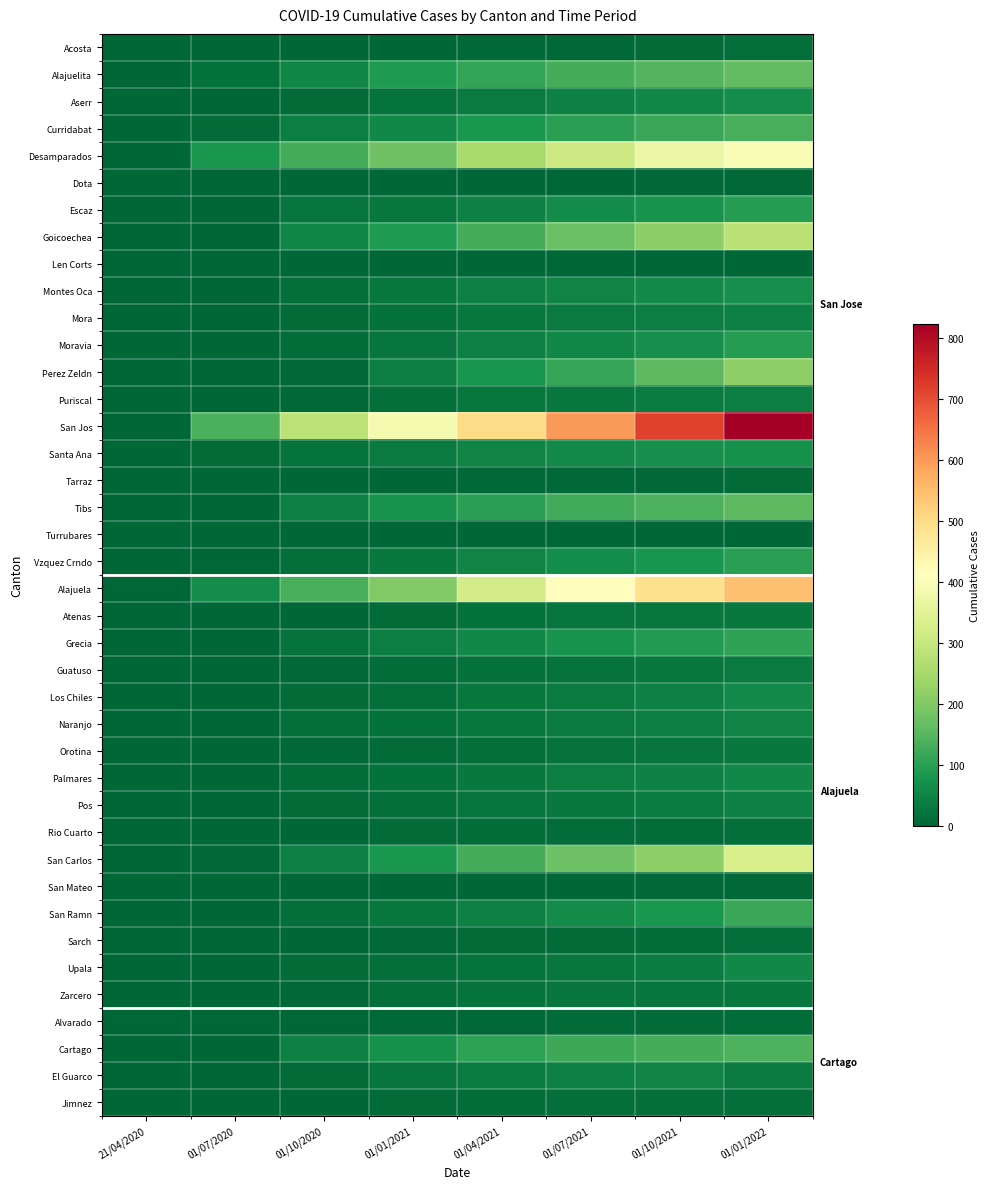

Reading right to left, list all the values displayed in this chart.

Acosta: 01/01/2022=15	01/10/2021=7	01/07/2021=6	01/04/2021=5	01/01/2021=3	01/10/2020=2	01/07/2020=0	21/04/2020=0
Alajuelita: 01/01/2022=162	01/10/2021=145	01/07/2021=130	01/04/2021=112	01/01/2021=87	01/10/2020=52	01/07/2020=18	21/04/2020=0
Aserr: 01/01/2022=66	01/10/2021=56	01/07/2021=48	01/04/2021=35	01/01/2021=20	01/10/2020=8	01/07/2020=0	21/04/2020=0
Curridabat: 01/01/2022=134	01/10/2021=116	01/07/2021=101	01/04/2021=83	01/01/2021=57	01/10/2020=40	01/07/2020=8	21/04/2020=0
Desamparados: 01/01/2022=398	01/10/2021=372	01/07/2021=311	01/04/2021=253	01/01/2021=178	01/10/2020=131	01/07/2020=82	21/04/2020=1
Dota: 01/01/2022=4	01/10/2021=4	01/07/2021=3	01/04/2021=2	01/01/2021=1	01/10/2020=1	01/07/2020=0	21/04/2020=0
Escaz: 01/01/2022=95	01/10/2021=75	01/07/2021=62	01/04/2021=46	01/01/2021=31	01/10/2020=23	01/07/2020=1	21/04/2020=0
Goicoechea: 01/01/2022=277	01/10/2021=214	01/07/2021=171	01/04/2021=130	01/01/2021=88	01/10/2020=54	01/07/2020=1	21/04/2020=0
Len Corts: 01/01/2022=2	01/10/2021=2	01/07/2021=1	01/04/2021=1	01/01/2021=1	01/10/2020=0	01/07/2020=0	21/04/2020=0
Montes Oca: 01/01/2022=68	01/10/2021=60	01/07/2021=51	01/04/2021=43	01/01/2021=28	01/10/2020=14	01/07/2020=0	21/04/2020=0
Mora: 01/01/2022=43	01/10/2021=40	01/07/2021=34	01/04/2021=28	01/01/2021=18	01/10/2020=9	01/07/2020=1	21/04/2020=0
Moravia: 01/01/2022=96	01/10/2021=70	01/07/2021=57	01/04/2021=42	01/01/2021=24	01/10/2020=12	01/07/2020=0	21/04/2020=0
Perez Zeldn: 01/01/2022=217	01/10/2021=155	01/07/2021=113	01/04/2021=80	01/01/2021=40	01/10/2020=6	01/07/2020=0	21/04/2020=0
Puriscal: 01/01/2022=39	01/10/2021=36	01/07/2021=32	01/04/2021=26	01/01/2021=15	01/10/2020=6	01/07/2020=0	21/04/2020=0
San Jos: 01/01/2022=823	01/10/2021=714	01/07/2021=600	01/04/2021=500	01/01/2021=390	01/10/2020=282	01/07/2020=138	21/04/2020=2
Santa Ana: 01/01/2022=73	01/10/2021=69	01/07/2021=60	01/04/2021=51	01/01/2021=34	01/10/2020=22	01/07/2020=8	21/04/2020=1
Tarraz: 01/01/2022=9	01/10/2021=6	01/07/2021=5	01/04/2021=4	01/01/2021=2	01/10/2020=2	01/07/2020=0	21/04/2020=0
Tibs: 01/01/2022=155	01/10/2021=140	01/07/2021=123	01/04/2021=101	01/01/2021=74	01/10/2020=43	01/07/2020=1	21/04/2020=0
Turrubares: 01/01/2022=2	01/10/2021=2	01/07/2021=1	01/04/2021=1	01/01/2021=0	01/10/2020=0	01/07/2020=0	21/04/2020=0
Vzquez Crndo: 01/01/2022=100	01/10/2021=80	01/07/2021=66	01/04/2021=51	01/01/2021=29	01/10/2020=13	01/07/2020=0	21/04/2020=0
Alajuela: 01/01/2022=546	01/10/2021=489	01/07/2021=415	01/04/2021=319	01/01/2021=200	01/10/2020=132	01/07/2020=65	21/04/2020=2
Atenas: 01/01/2022=32	01/10/2021=28	01/07/2021=23	01/04/2021=17	01/01/2021=8	01/10/2020=3	01/07/2020=0	21/04/2020=0
Grecia: 01/01/2022=108	01/10/2021=91	01/07/2021=74	01/04/2021=55	01/01/2021=39	01/10/2020=21	01/07/2020=1	21/04/2020=0
Guatuso: 01/01/2022=35	01/10/2021=28	01/07/2021=22	01/04/2021=18	01/01/2021=12	01/10/2020=6	01/07/2020=2	21/04/2020=0
Los Chiles: 01/01/2022=58	01/10/2021=44	01/07/2021=35	01/04/2021=26	01/01/2021=16	01/10/2020=8	01/07/2020=1	21/04/2020=0
Naranjo: 01/01/2022=50	01/10/2021=41	01/07/2021=34	01/04/2021=27	01/01/2021=18	01/10/2020=13	01/07/2020=1	21/04/2020=0
Orotina: 01/01/2022=32	01/10/2021=24	01/07/2021=20	01/04/2021=15	01/01/2021=9	01/10/2020=5	01/07/2020=0	21/04/2020=0
Palmares: 01/01/2022=55	01/10/2021=46	01/07/2021=39	01/04/2021=31	01/01/2021=19	01/10/2020=12	01/07/2020=1	21/04/2020=0
Pos: 01/01/2022=48	01/10/2021=38	01/07/2021=32	01/04/2021=25	01/01/2021=16	01/10/2020=9	01/07/2020=1	21/04/2020=0
Rio Cuarto: 01/01/2022=14	01/10/2021=11	01/07/2021=11	01/04/2021=10	01/01/2021=7	01/10/2020=3	01/07/2020=0	21/04/2020=0
San Carlos: 01/01/2022=331	01/10/2021=217	01/07/2021=175	01/04/2021=131	01/01/2021=84	01/10/2020=45	01/07/2020=5	21/04/2020=0
San Mateo: 01/01/2022=4	01/10/2021=4	01/07/2021=3	01/04/2021=2	01/01/2021=1	01/10/2020=1	01/07/2020=0	21/04/2020=0
San Ramn: 01/01/2022=118	01/10/2021=83	01/07/2021=62	01/04/2021=45	01/01/2021=28	01/10/2020=15	01/07/2020=0	21/04/2020=0
Sarch: 01/01/2022=15	01/10/2021=11	01/07/2021=9	01/04/2021=8	01/01/2021=4	01/10/2020=2	01/07/2020=0	21/04/2020=0
Upala: 01/01/2022=56	01/10/2021=36	01/07/2021=27	01/04/2021=21	01/01/2021=14	01/10/2020=7	01/07/2020=1	21/04/2020=0
Zarcero: 01/01/2022=27	01/10/2021=25	01/07/2021=24	01/04/2021=22	01/01/2021=16	01/10/2020=6	01/07/2020=0	21/04/2020=0
Alvarado: 01/01/2022=11	01/10/2021=9	01/07/2021=7	01/04/2021=6	01/01/2021=4	01/10/2020=2	01/07/2020=0	21/04/2020=0
Cartago: 01/01/2022=141	01/10/2021=130	01/07/2021=120	01/04/2021=103	01/01/2021=72	01/10/2020=42	01/07/2020=1	21/04/2020=0
El Guarco: 01/01/2022=33	01/10/2021=49	01/07/2021=44	01/04/2021=38	01/01/2021=25	01/10/2020=9	01/07/2020=0	21/04/2020=0
Jimnez: 01/01/2022=15	01/10/2021=13	01/07/2021=13	01/04/2021=12	01/01/2021=8	01/10/2020=3	01/07/2020=0	21/04/2020=0